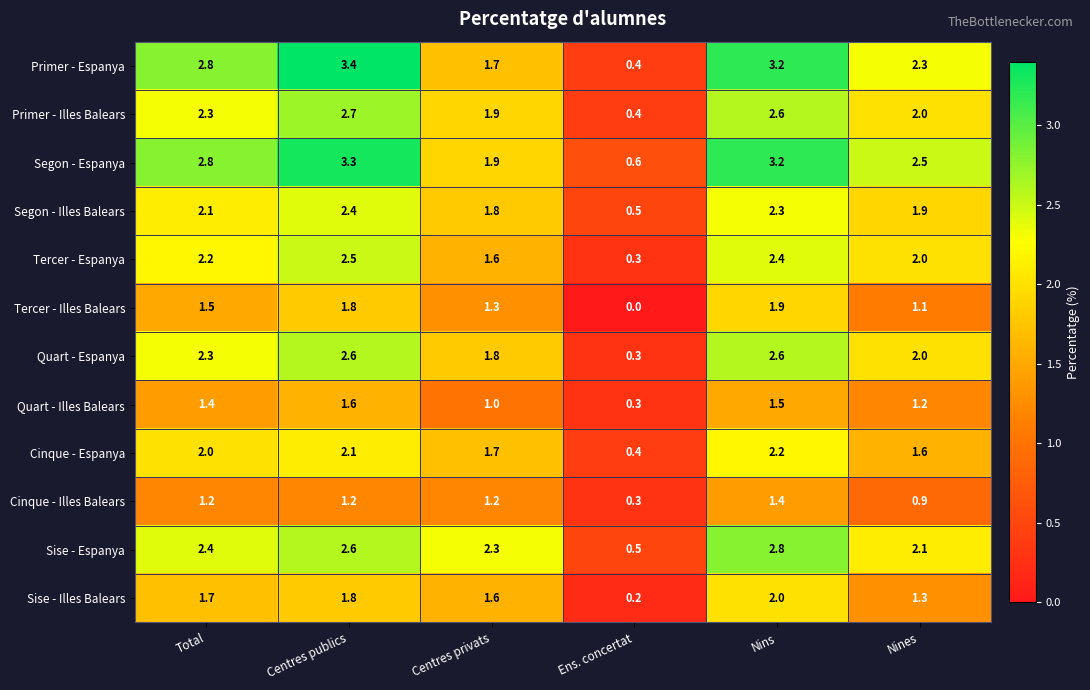

Rank the series by their maximum value, from highest to lowest.

Primer - Espanya, Segon - Espanya, Sise - Espanya, Primer - Illes Balears, Quart - Espanya, Tercer - Espanya, Segon - Illes Balears, Cinque - Espanya, Sise - Illes Balears, Tercer - Illes Balears, Quart - Illes Balears, Cinque - Illes Balears